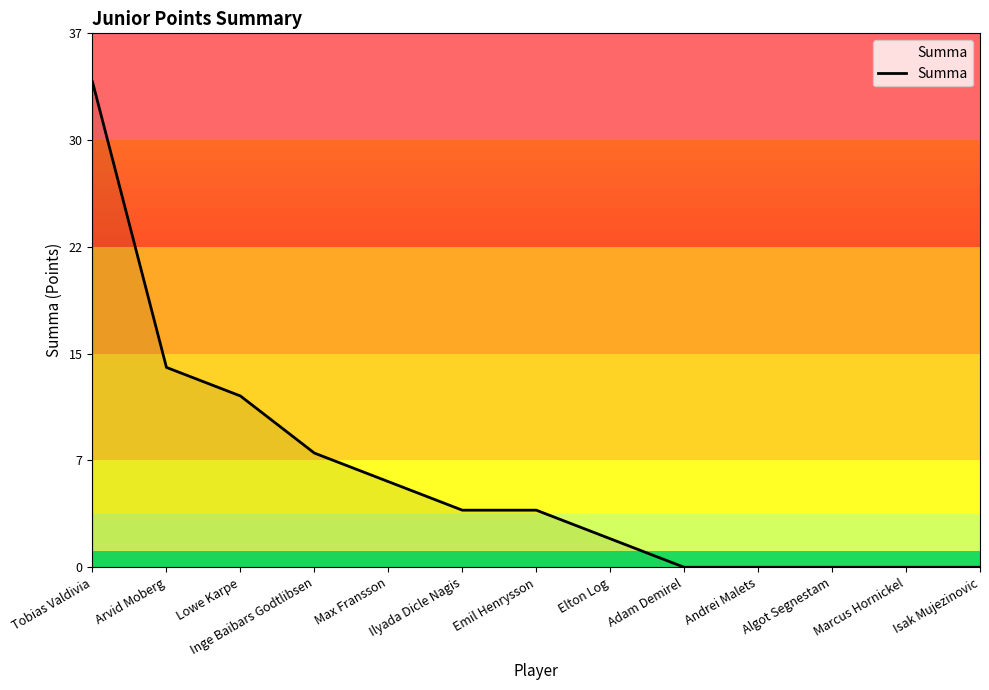

What is the average value?

6